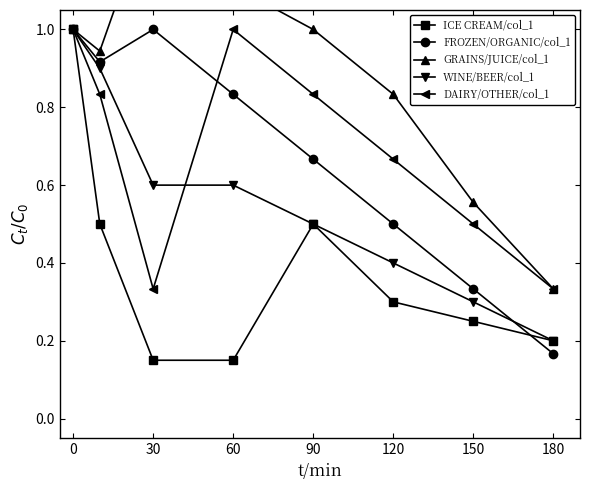

What is the highest value of the DAIRY/OTHER/col_1 series?

1.0